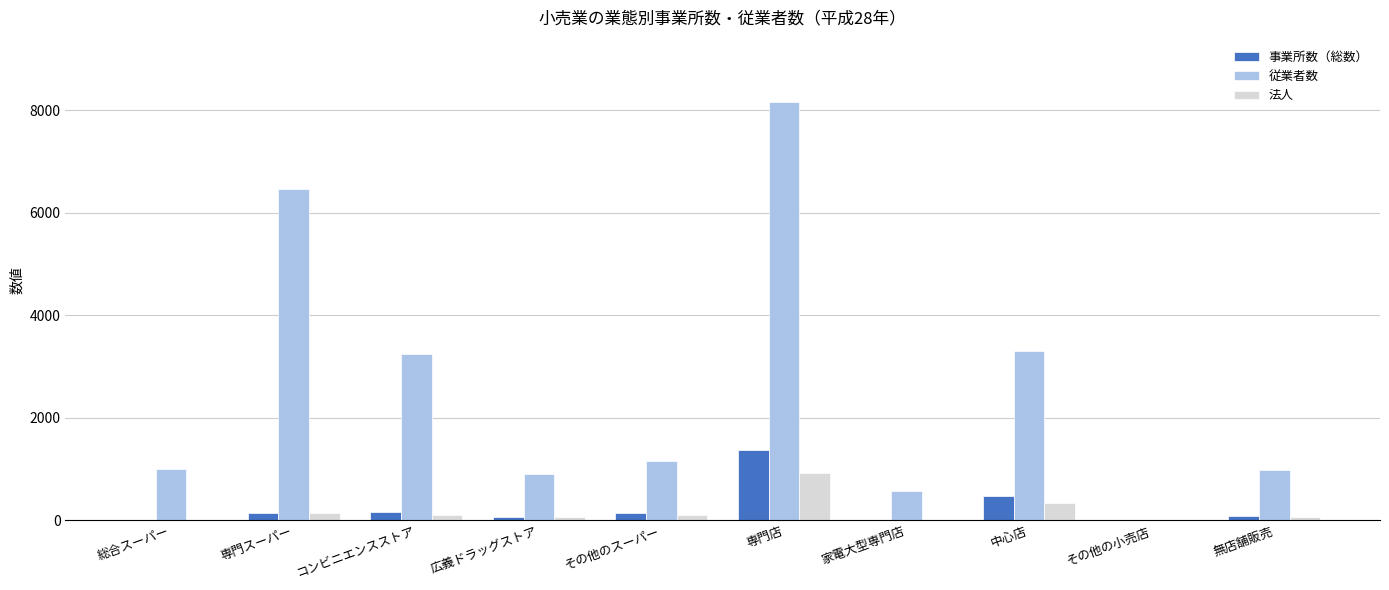

What are all the series names shown in the legend?

事業所数（総数）, 従業者数, 法人